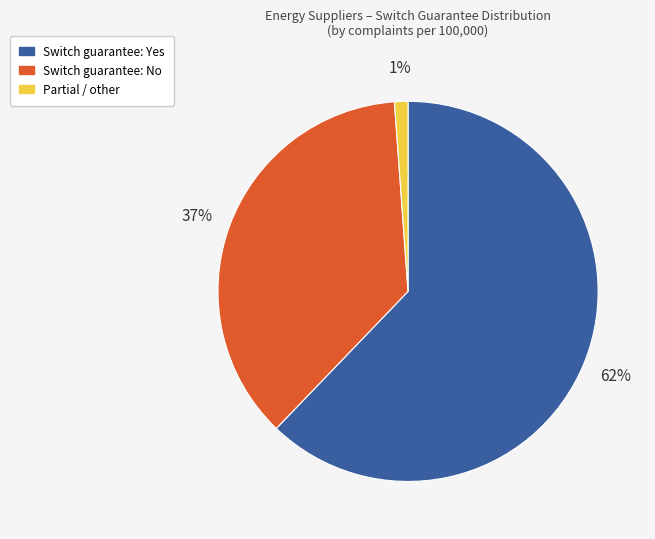

To the nearest percent, what is the difference between the largest and smallest slice percentages?

61%